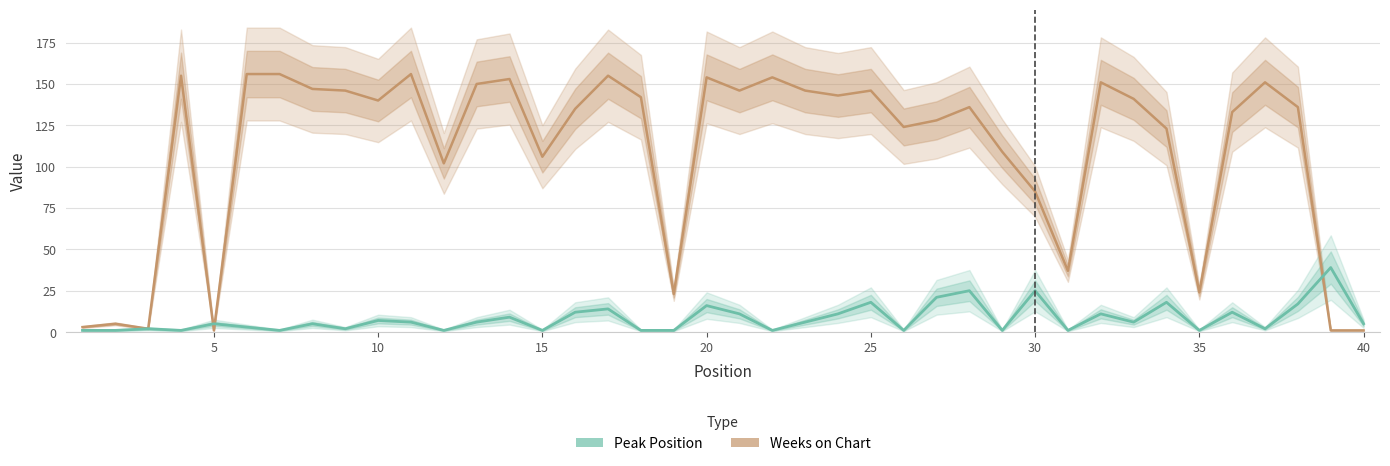

What is the difference between the second highest and second lowest values in the Weeks on Chart series?

155